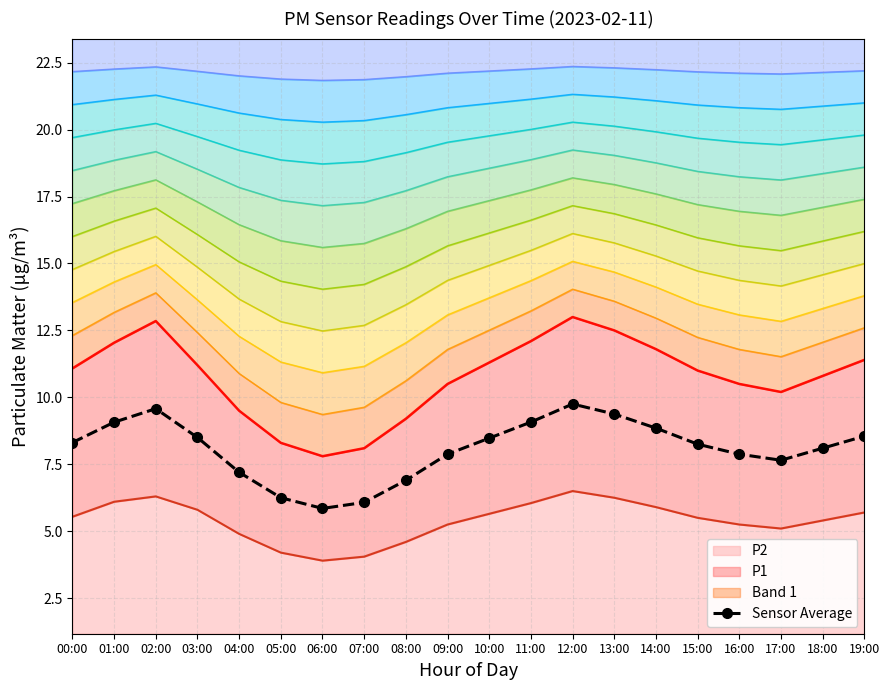

How many interior local valleys (lower than both neighbors) does the data have?

2